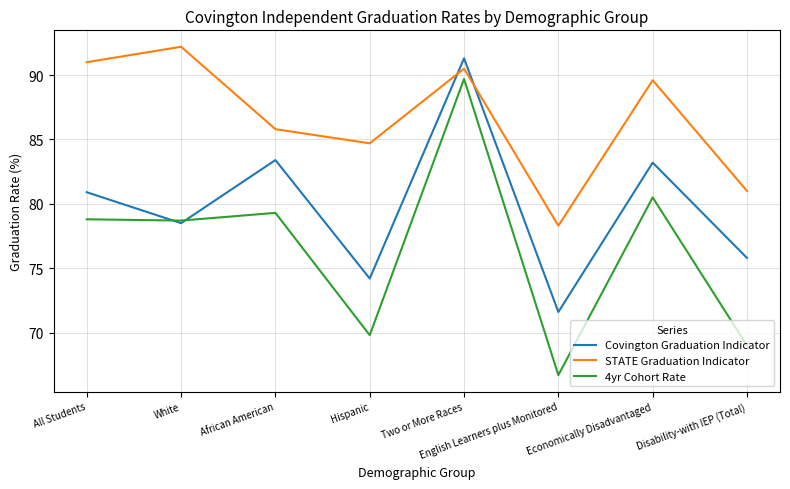

How many times do 4yr Cohort Rate and Covington Graduation Indicator cross each other?

2